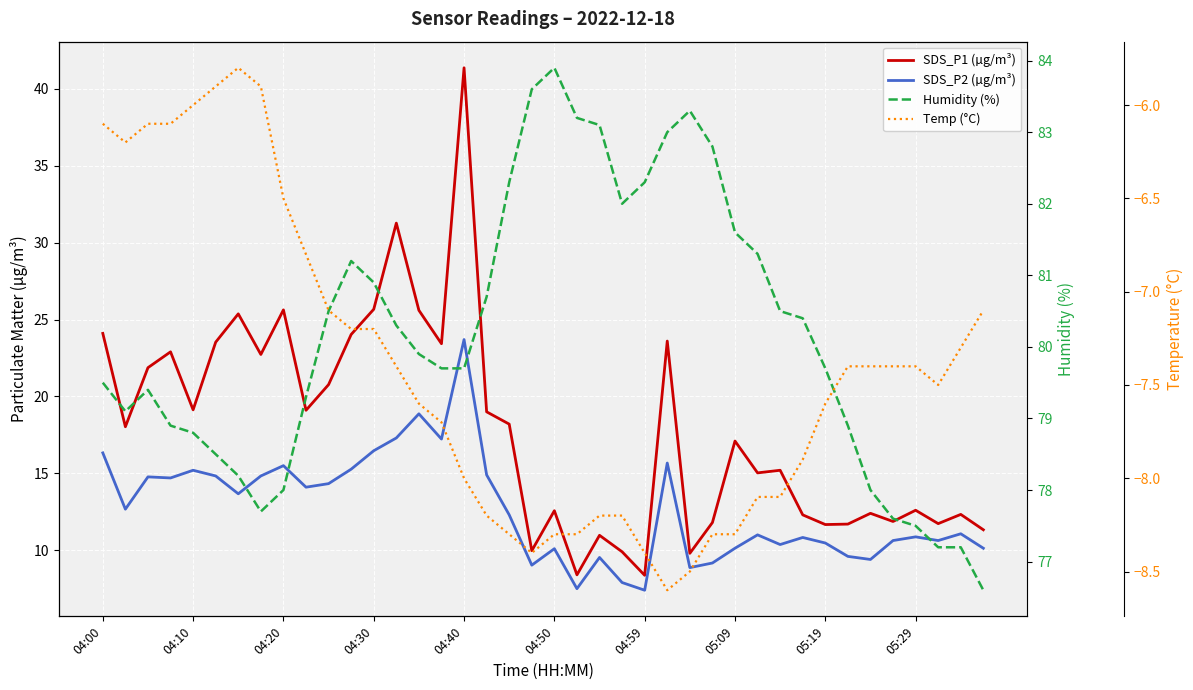

Is the value of SDS_P2 (µg/m³) at 28 greater than the value of SDS_P1 (µg/m³) at 34?

No